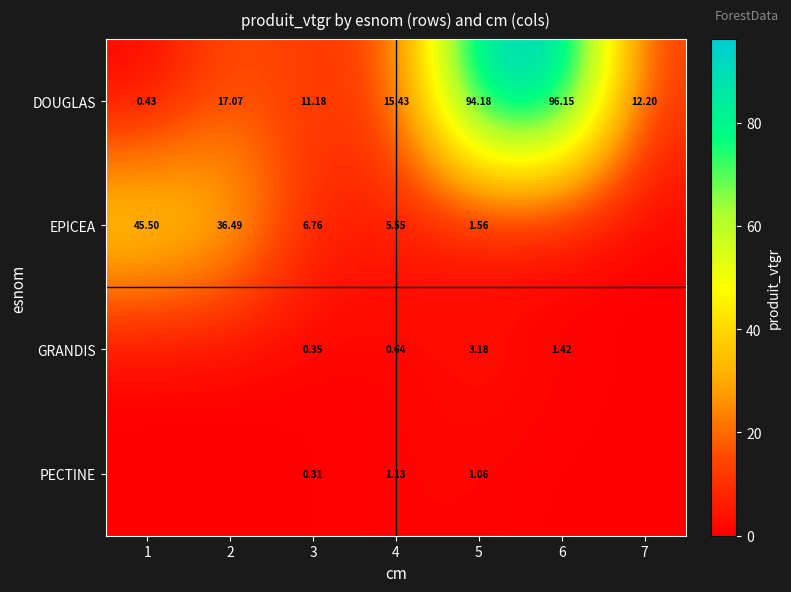

What is the total value across all series at 3?

18.6